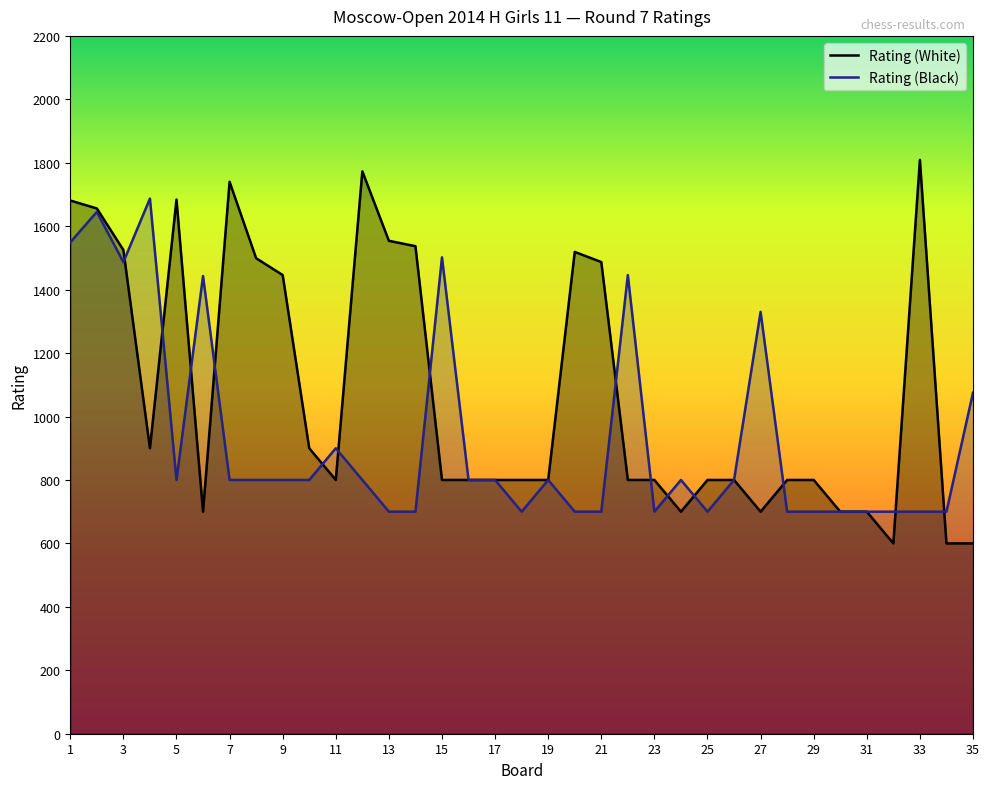

List the series in order of their peak value, lowest first.

Rating (Black), Rating (White)